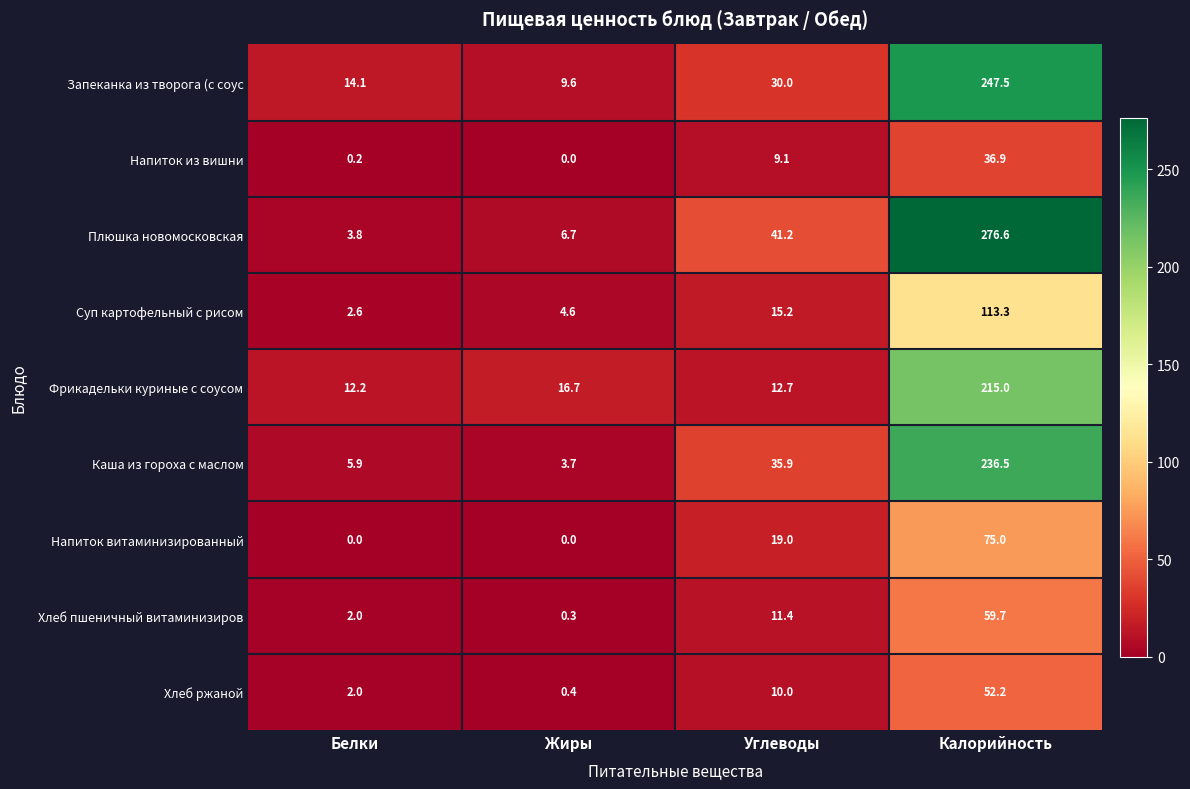

Rank the series at Углеводы from highest to lowest value.

Плюшка новомосковская, Каша из гороха с маслом, Запеканка из творога (с соус, Напиток витаминизированный, Суп картофельный с рисом, Фрикадельки куриные с соусом, Хлеб пшеничный витаминизиров, Хлеб ржаной, Напиток из вишни